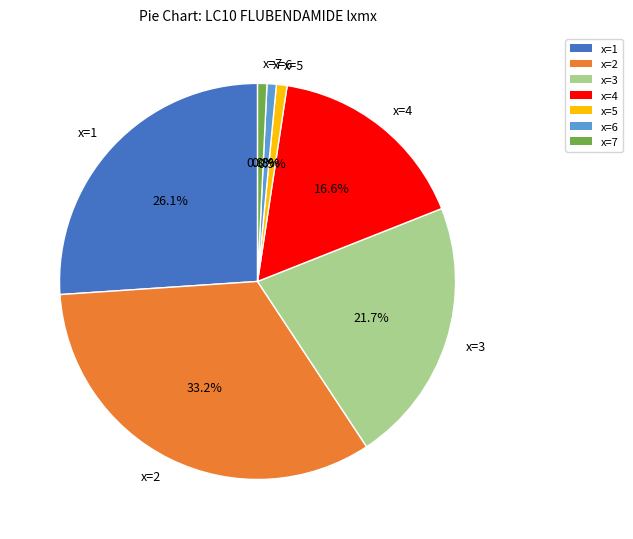

Is there a majority slice in this chart?

No